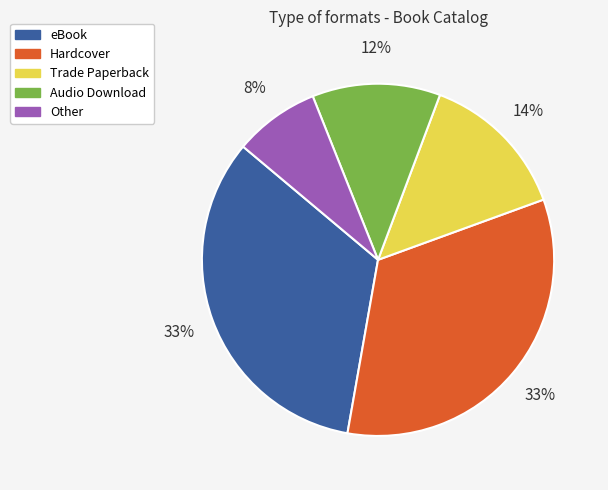

Count the number of slices in the pie.

5